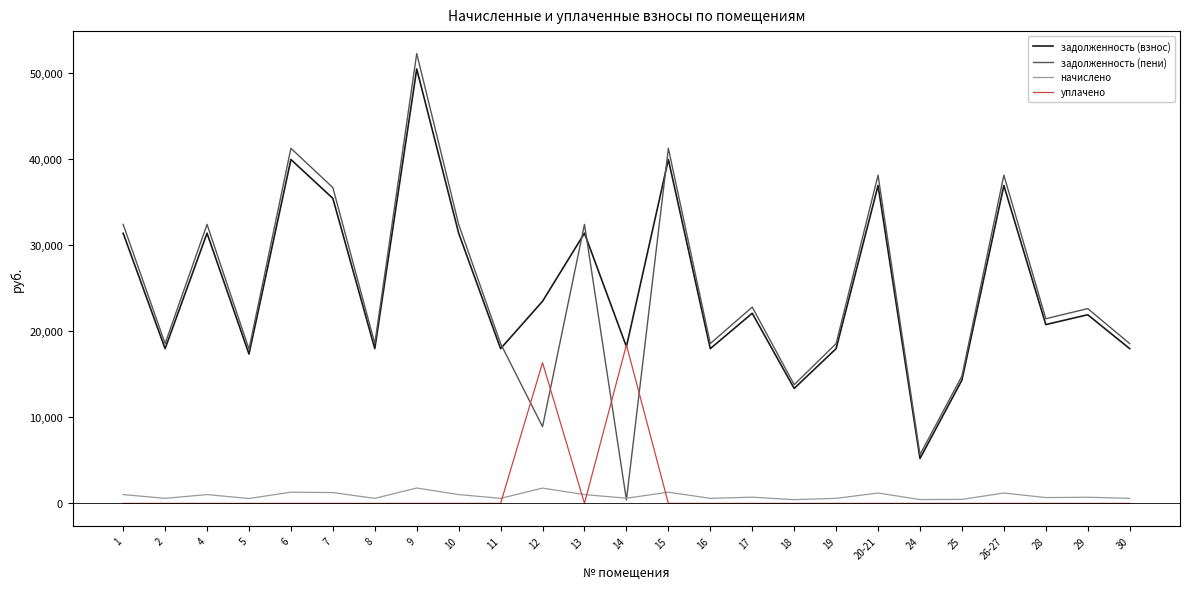

At which category is the sum across all series the highest?

9